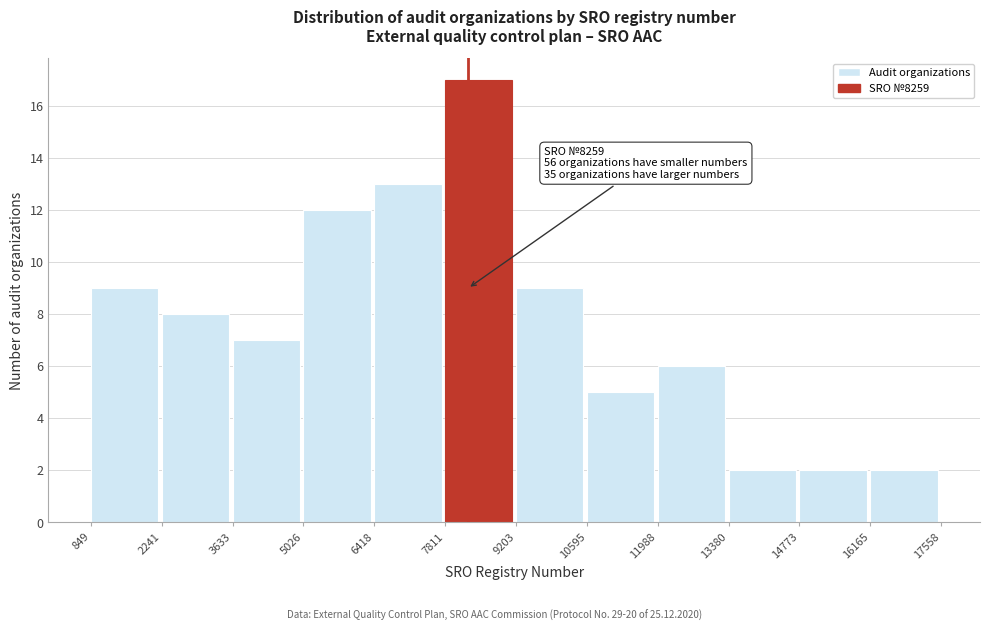

Over which range of the x-axis is the bar tallest?

7811 to 9203